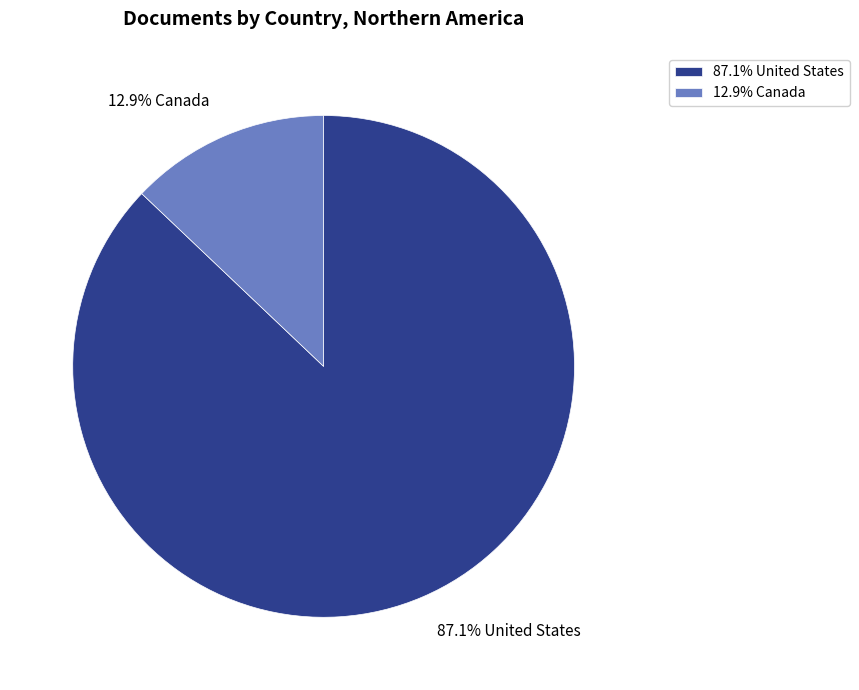

Does 12.9% Canada represent more than half of the total?

No